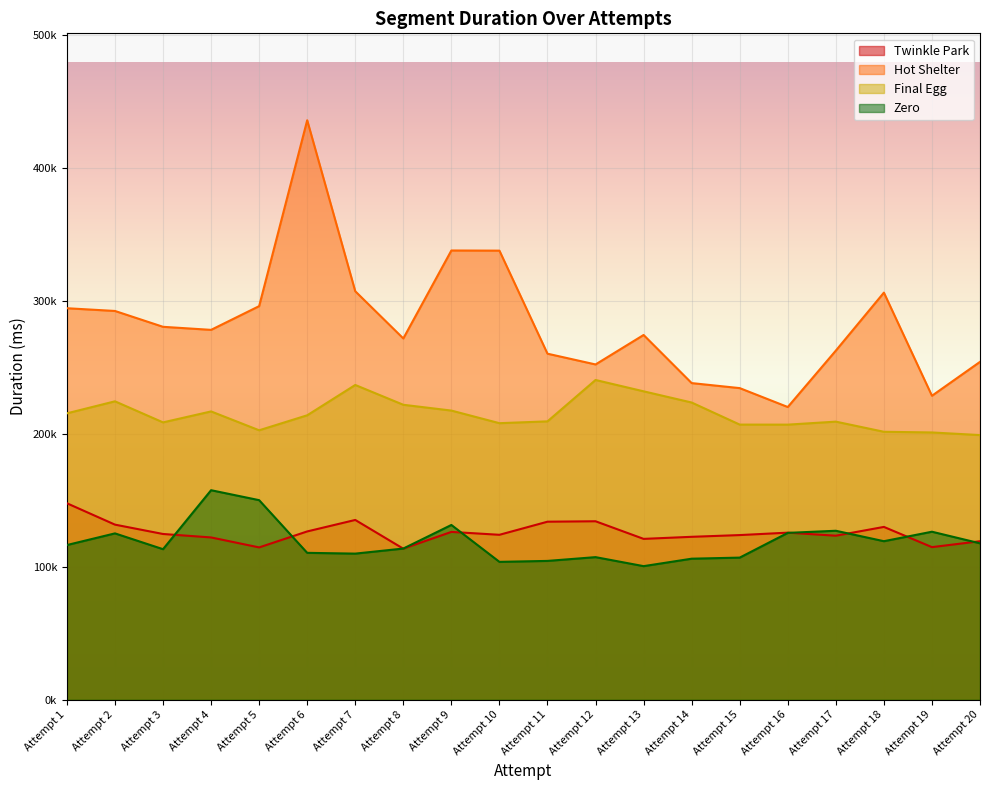

List the labels in order of Twinkle Park value, smallest first.

Attempt 8, Attempt 5, Attempt 19, Attempt 20, Attempt 13, Attempt 4, Attempt 14, Attempt 17, Attempt 15, Attempt 10, Attempt 3, Attempt 16, Attempt 9, Attempt 6, Attempt 18, Attempt 2, Attempt 11, Attempt 12, Attempt 7, Attempt 1